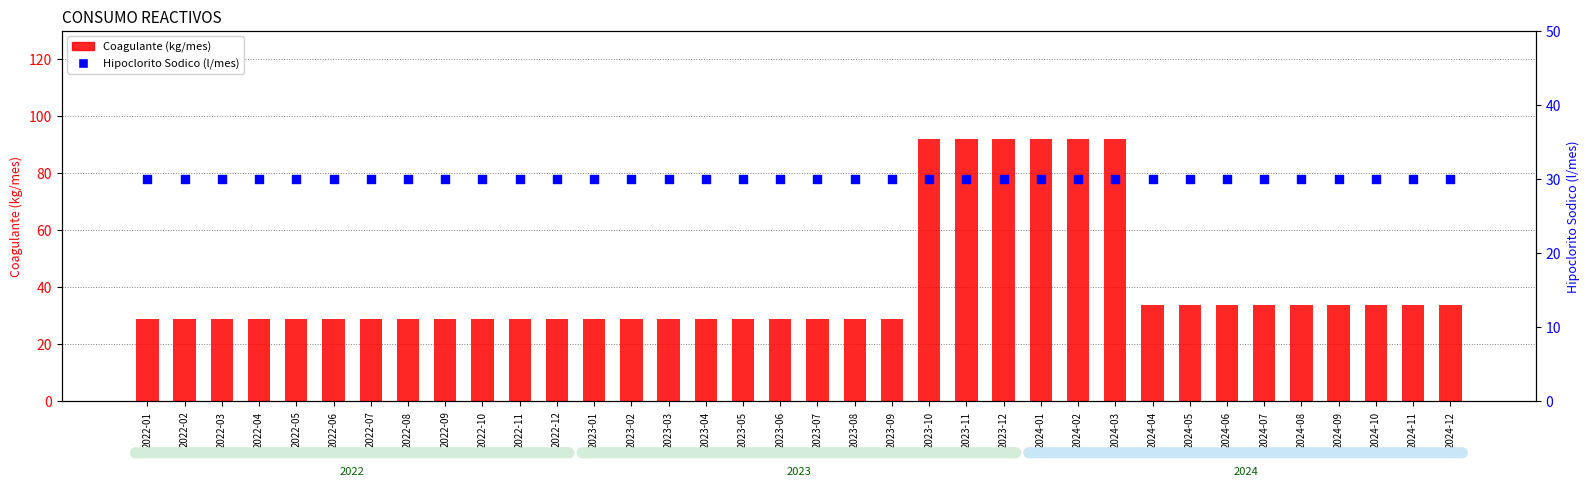

Which series reaches the minimum Y coordinate?

Coagulante (kg/mes)